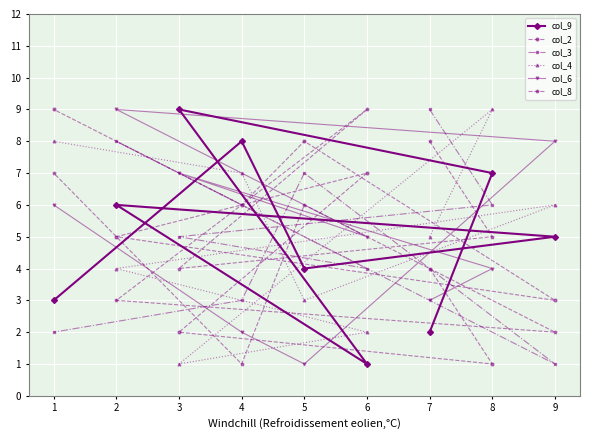

How many lines are shown in the chart?

6